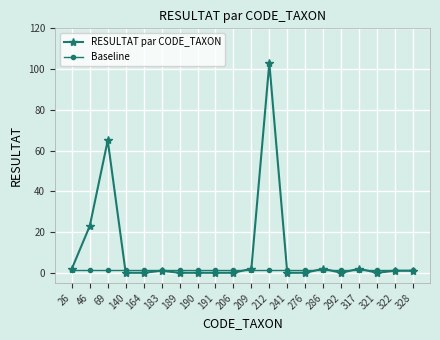

Which series has the widest spread of values?

RESULTAT par CODE_TAXON